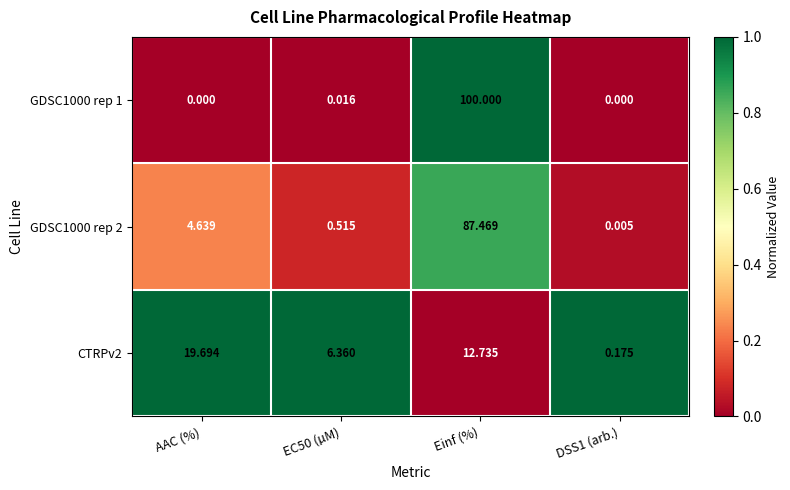

At which label does CTRPv2 first exceed 12?

AAC (%)